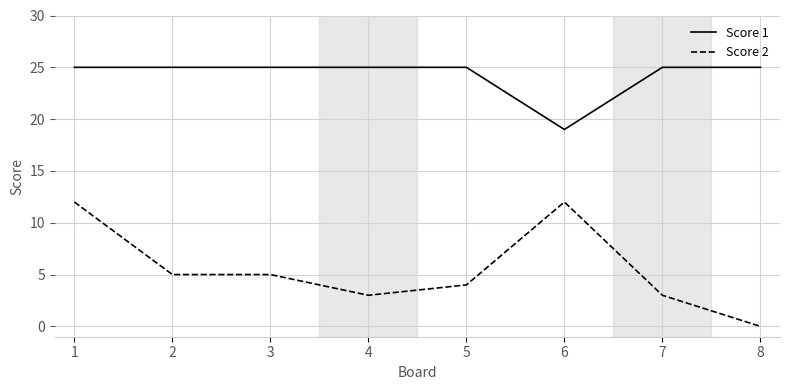

The Score 2 series shows 6 at 5. True or false?

False